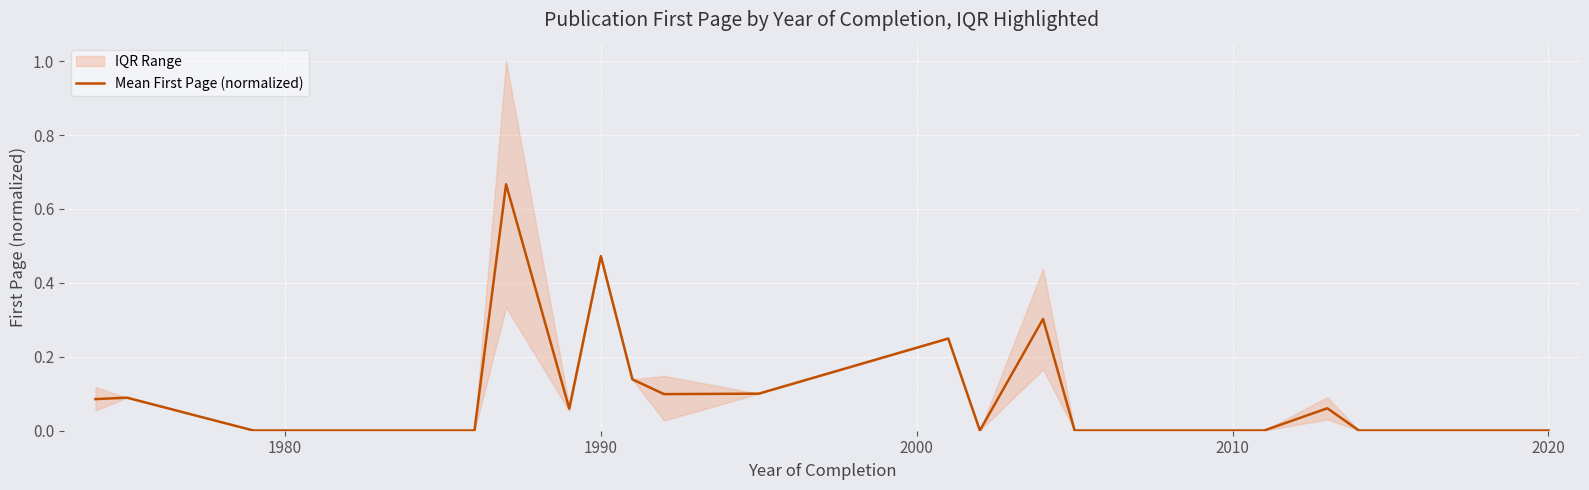

Reading left to right, extract all data points from this chart.

0.1	0.1	0.0	0.0	0.0	0.0	0.0	0.0	0.7	0.1	0.5	0.1	0.1	0.1	0.2	0.0	0.3	0.0	0.0	0.1	0.0	0.0	0.0	0.0